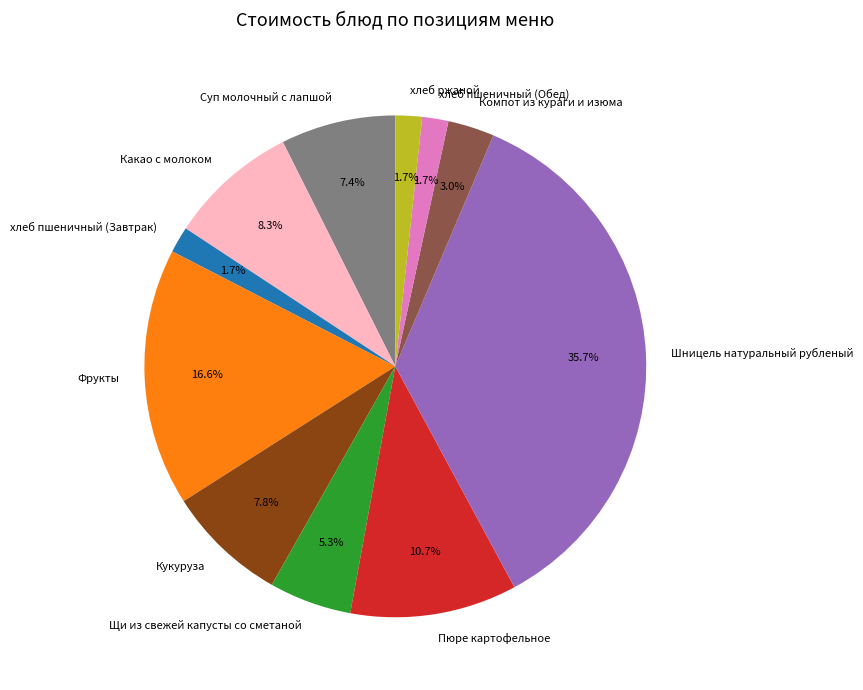

To the nearest percent, what is the difference between the largest and smallest slice percentages?

34%